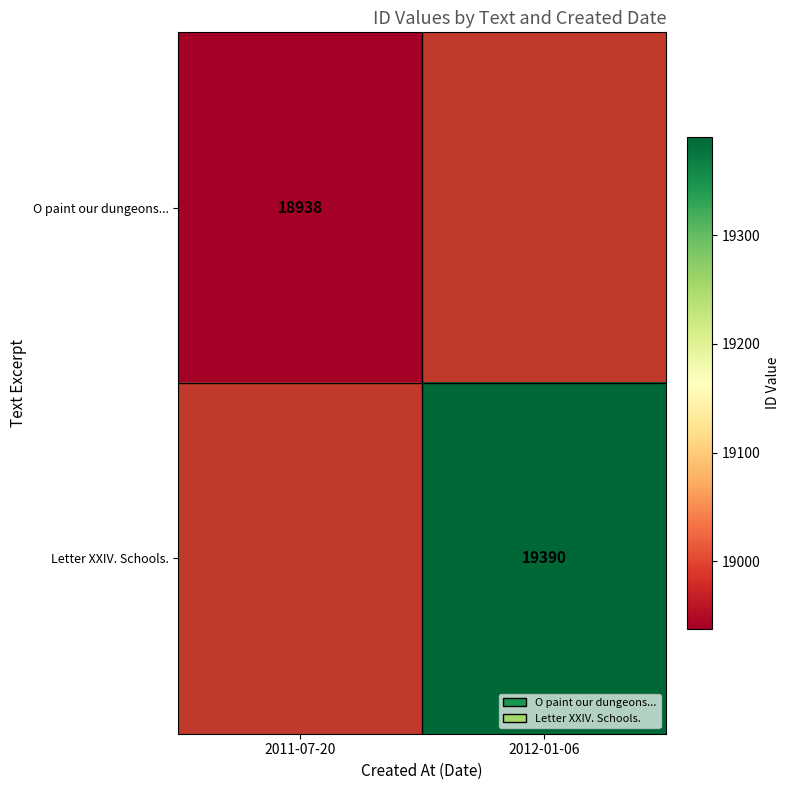

Which label corresponds to the smallest value in the chart?

2011-07-20